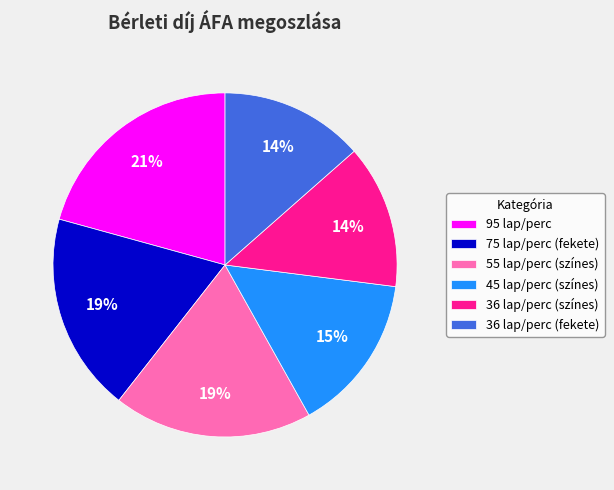

Approximately how many times larger is the value at 36 lap/perc (színes) compared to 75 lap/perc (fekete)?

0.7